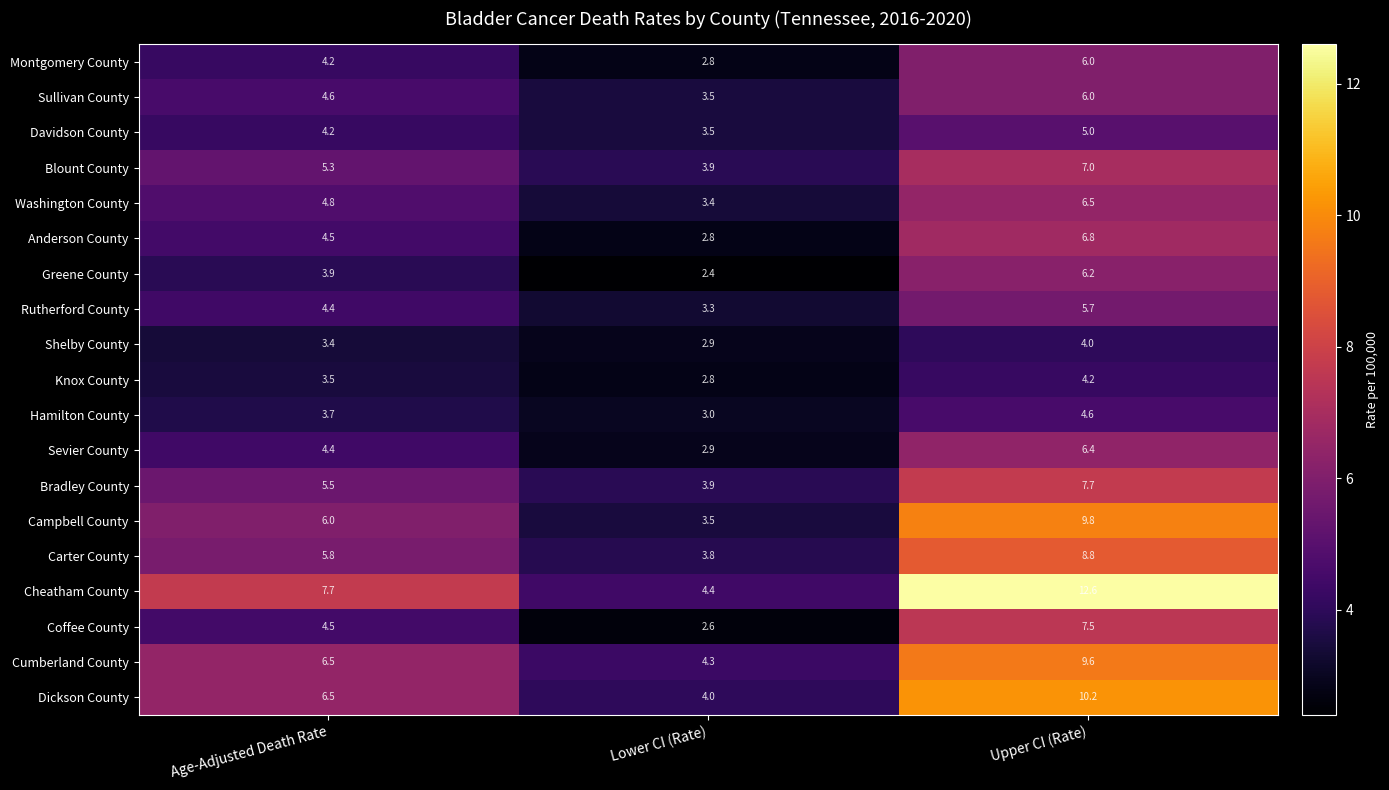

Where is Hamilton County nearest to the value 3?

Lower CI (Rate)